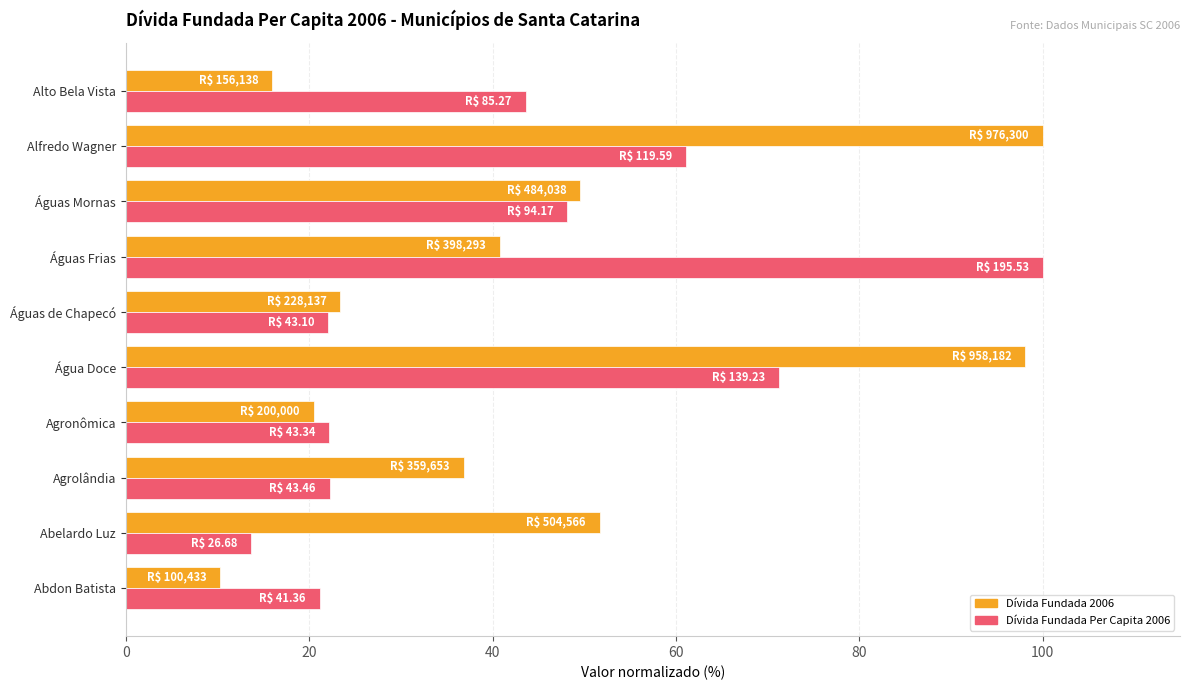

Is the value of Dívida Fundada Per Capita 2006 at Água Doce greater than the value of Dívida Fundada 2006 at Águas de Chapecó?

Yes